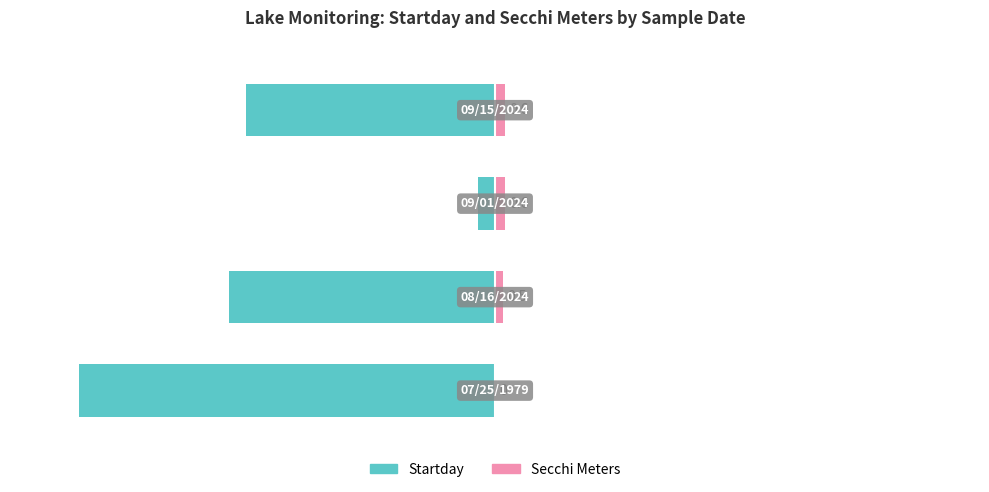

What is the value of the Startday bar at the 4th from the left?

-18.0